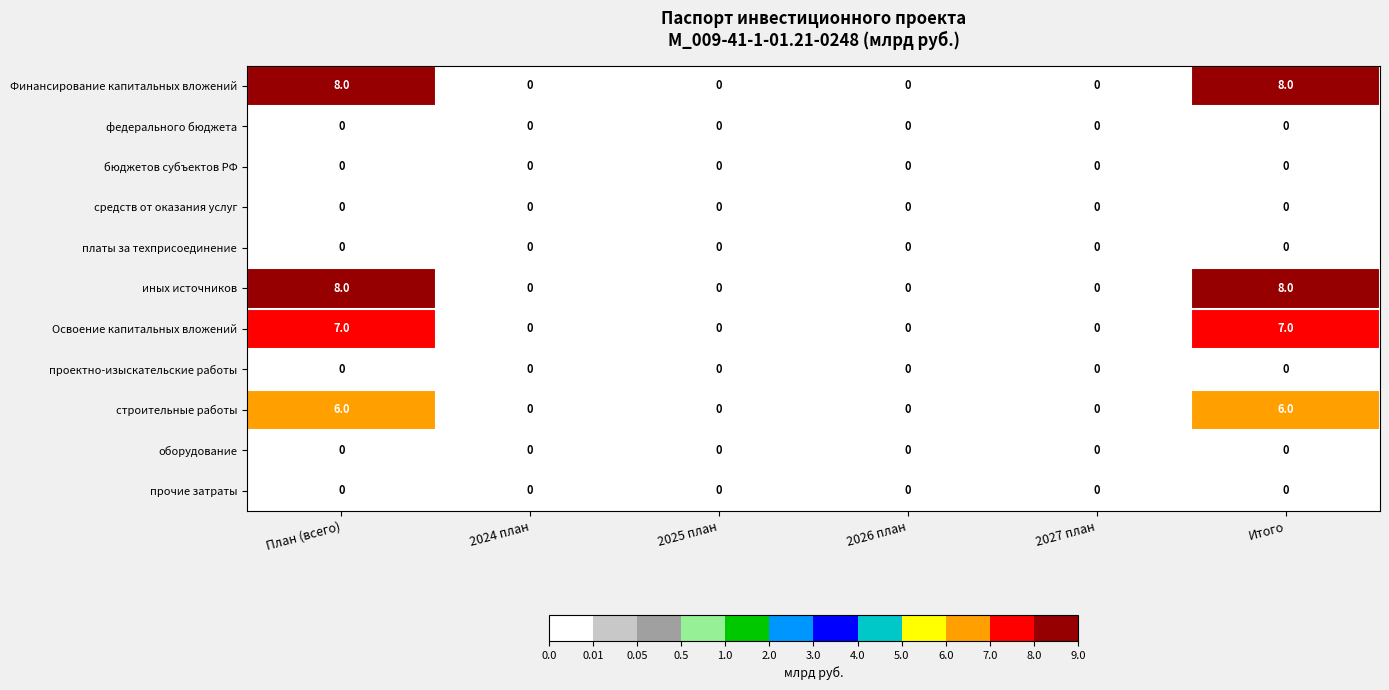

What is the maximum value shown in the chart?

8